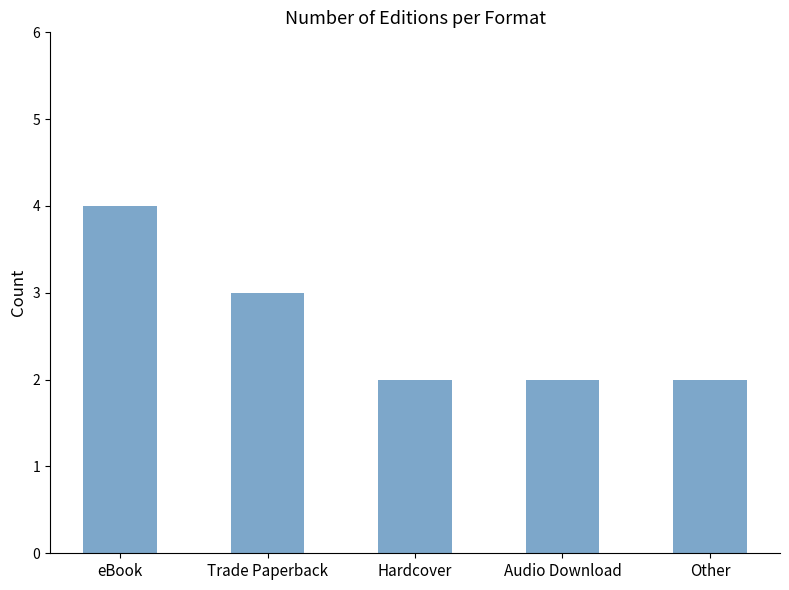

Which has a higher value, eBook or Other?

eBook